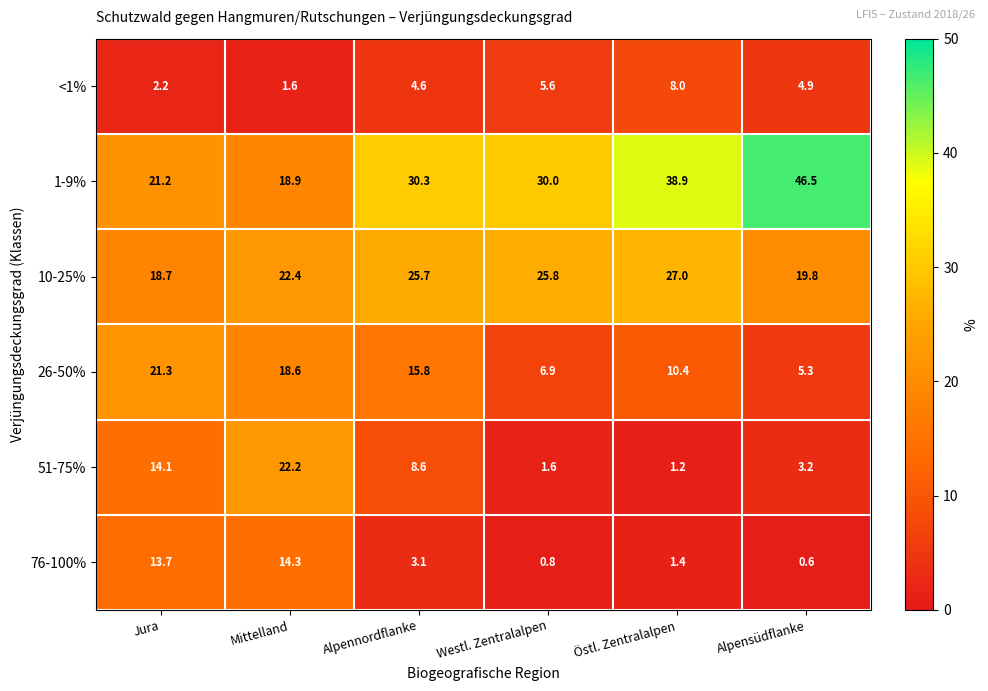

What is the average value of the 51-75% series?

8.5